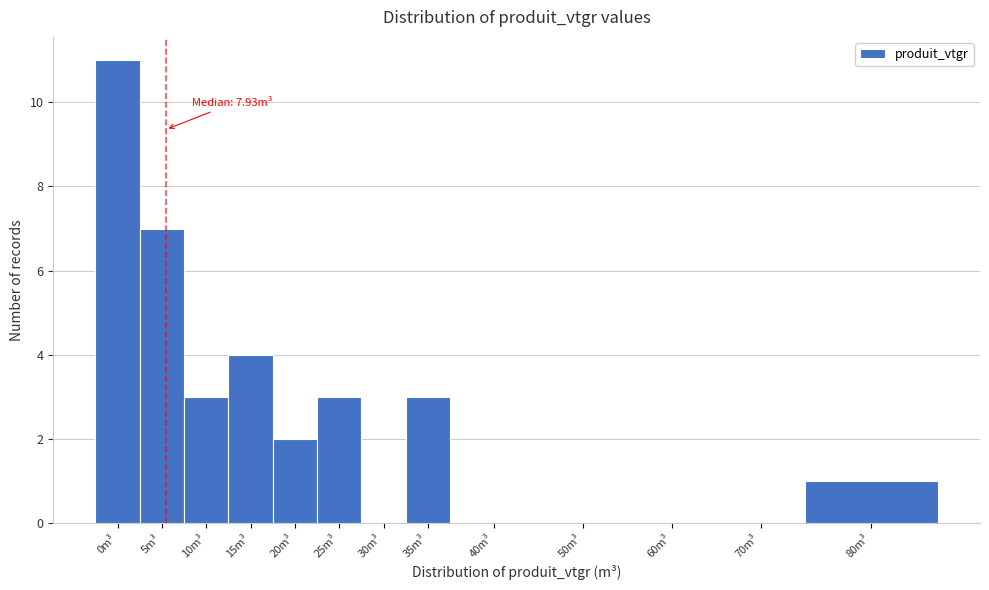

Reading left to right, transcribe all the data shown in this chart.

0m³=11	5m³=7	10m³=3	15m³=4	20m³=2	25m³=3	30m³=0	35m³=3	40m³=0	50m³=0	60m³=0	70m³=0	80m³=1